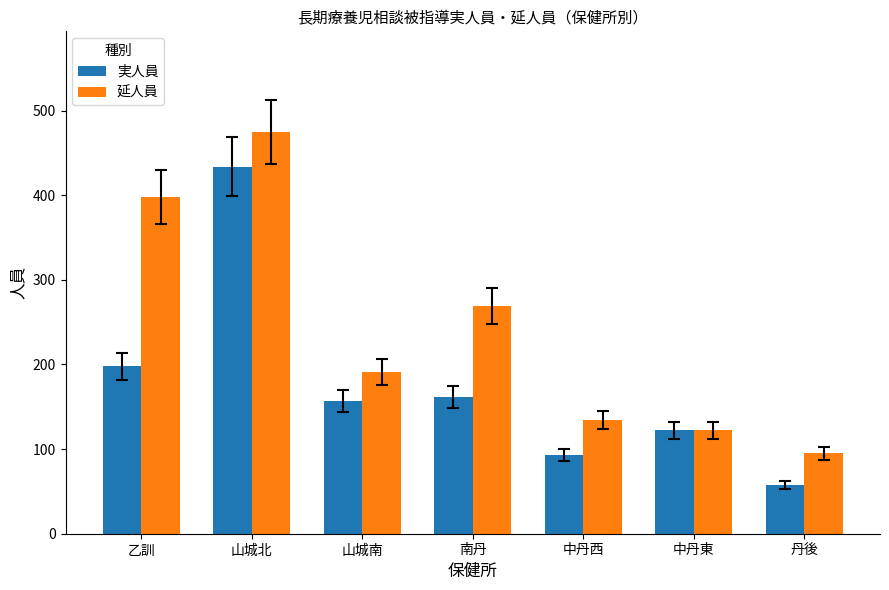

Which category has the lowest value in the 実人員 series?

丹後